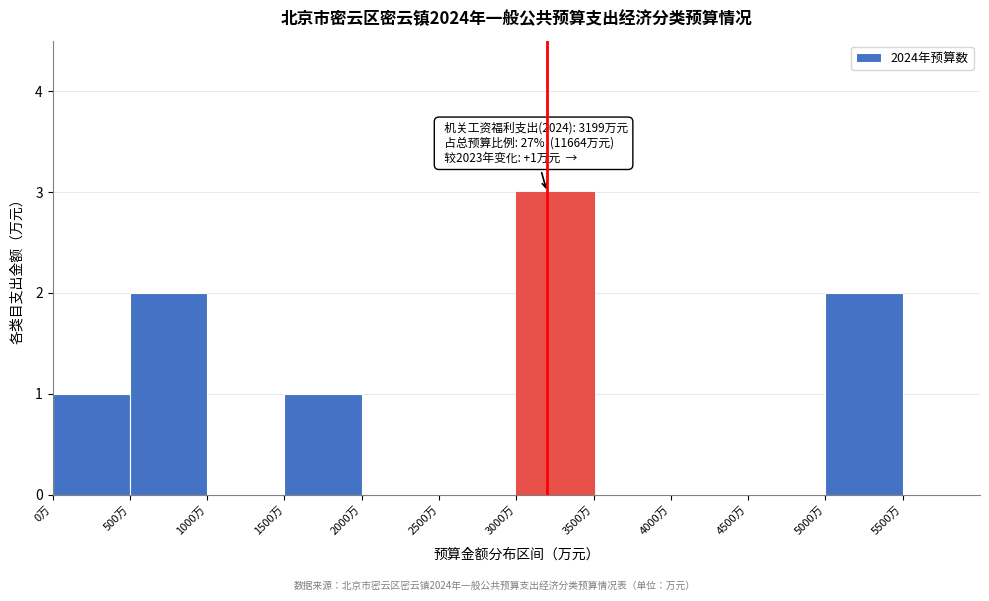

Over which range of the x-axis is the bar tallest?

3000 to 3500